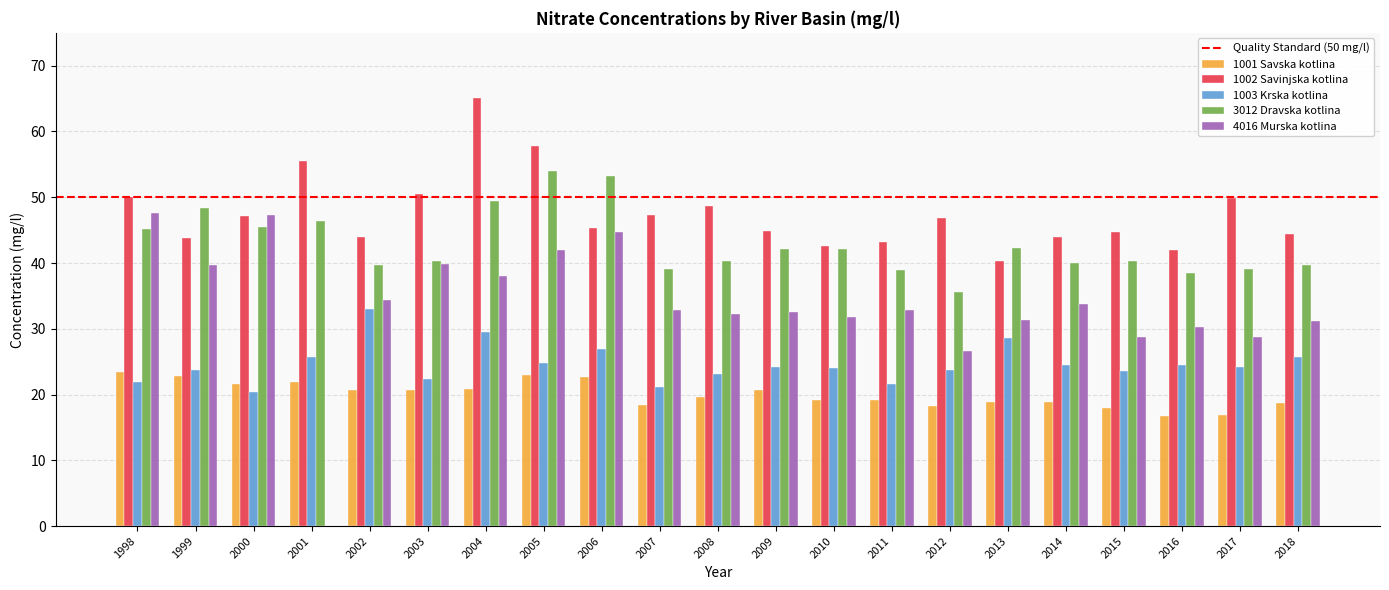

Which category has the lowest value in the 1002 Savinjska kotlina series?

2013